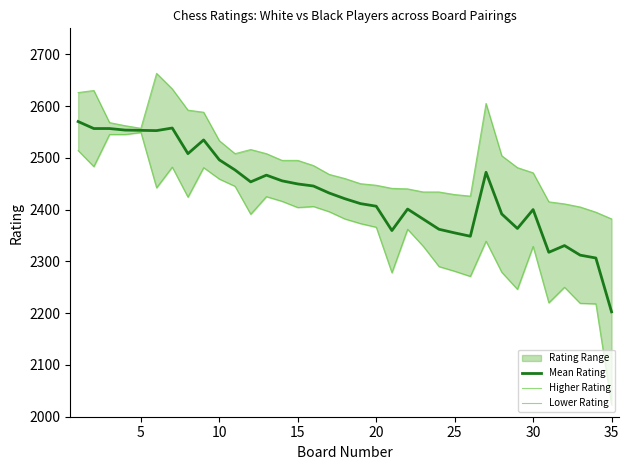

What is the highest value of the Mean Rating series?

2570.0